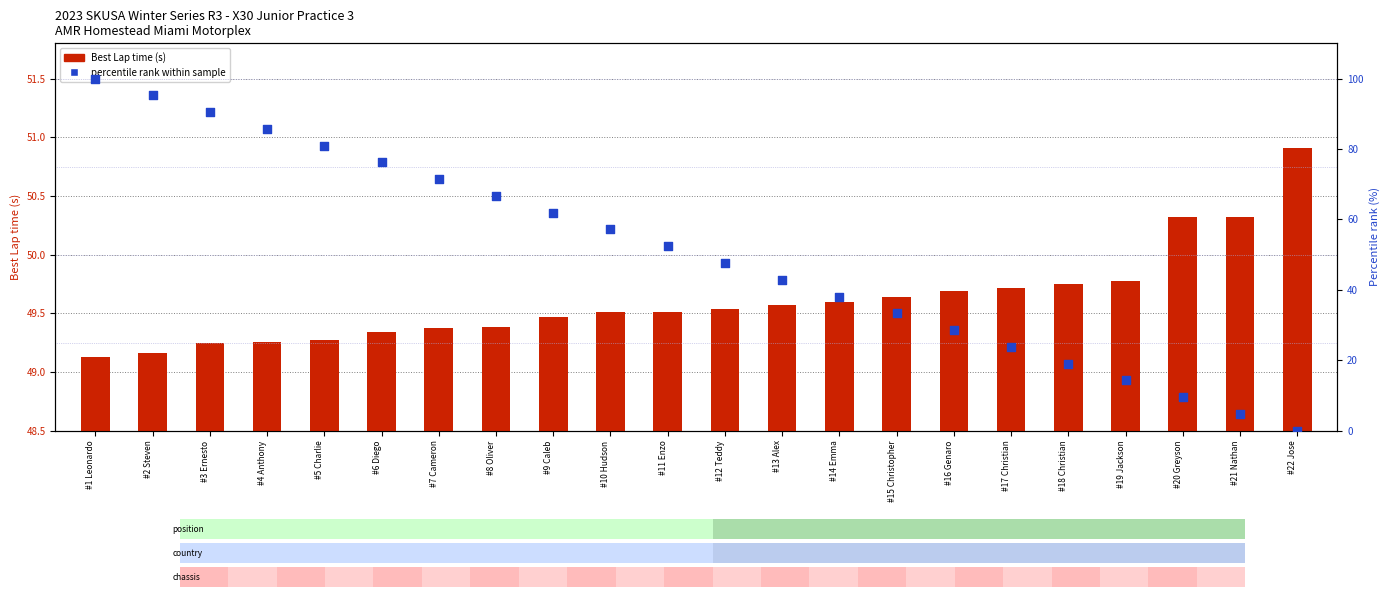

At which category is the sum across all series the highest?

#1 Leonardo